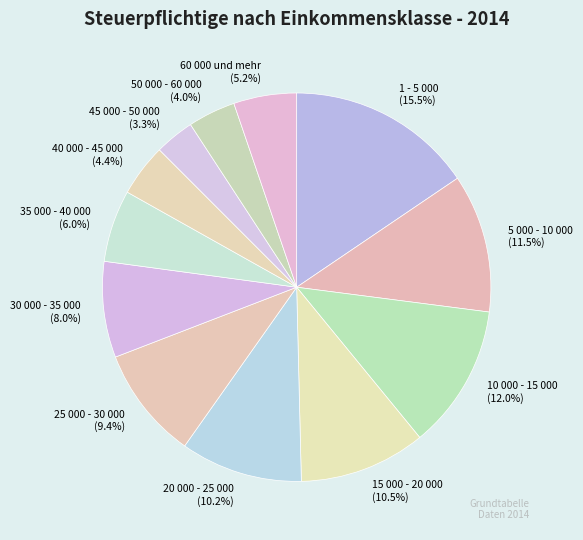

How many slices are in this pie chart?

12